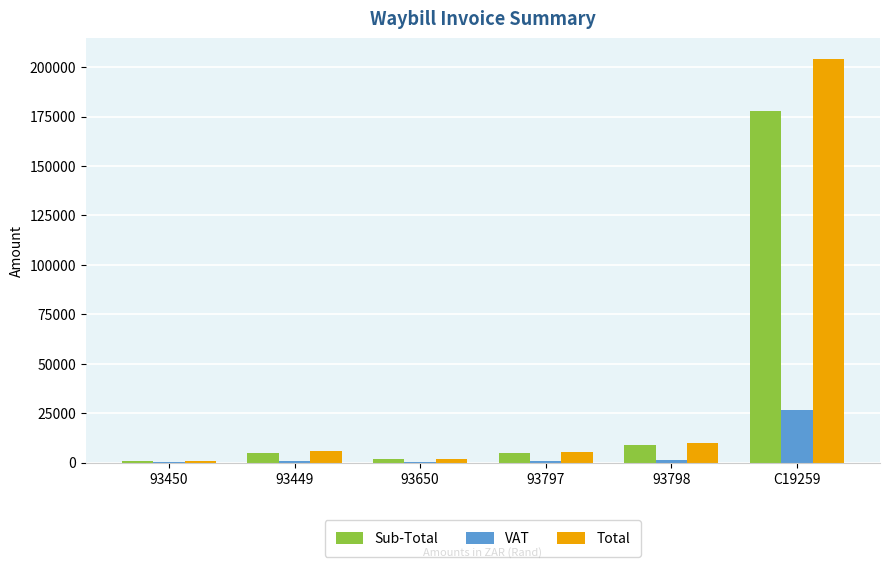

Between 93450 and C19259, which series saw the biggest shift?

Total